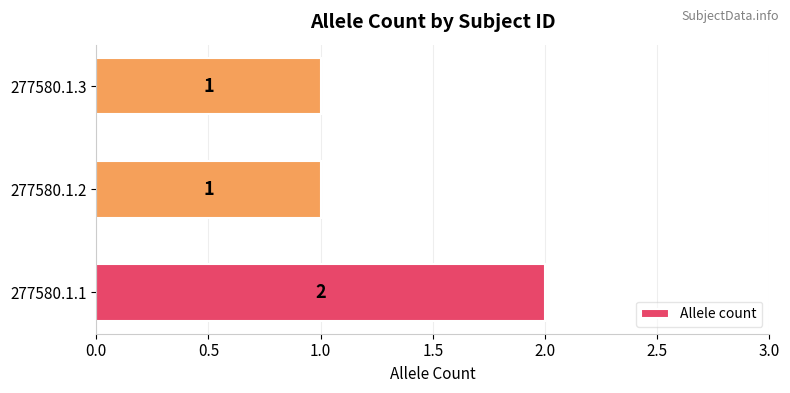

How many distinct data groups are displayed?

1